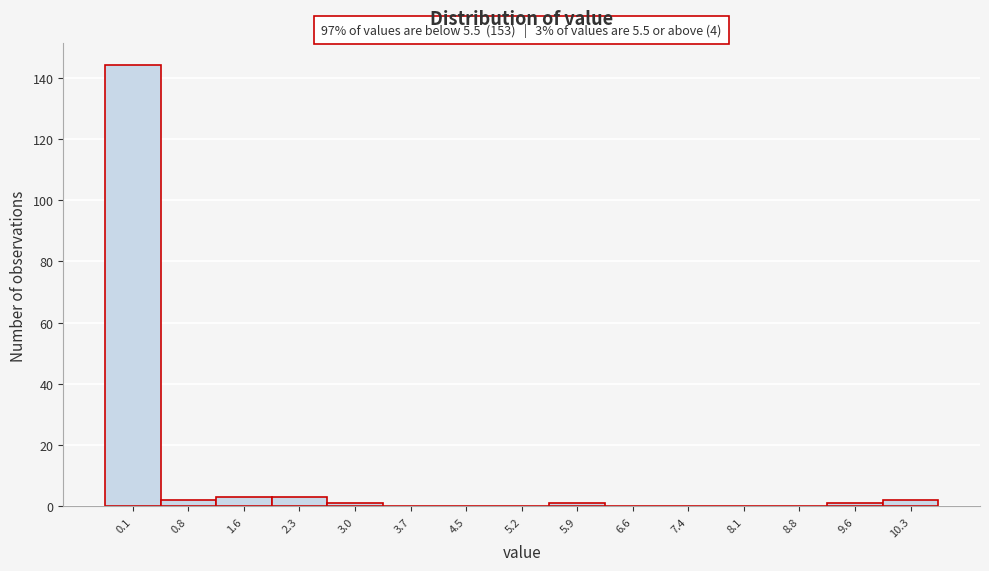

Reading left to right, what are all the values shown in this chart?

0.1=144	0.8=2	1.6=3	2.3=3	3.0=1	3.7=0	4.5=0	5.2=0	5.9=1	6.6=0	7.4=0	8.1=0	8.8=0	9.6=1	10.3=2